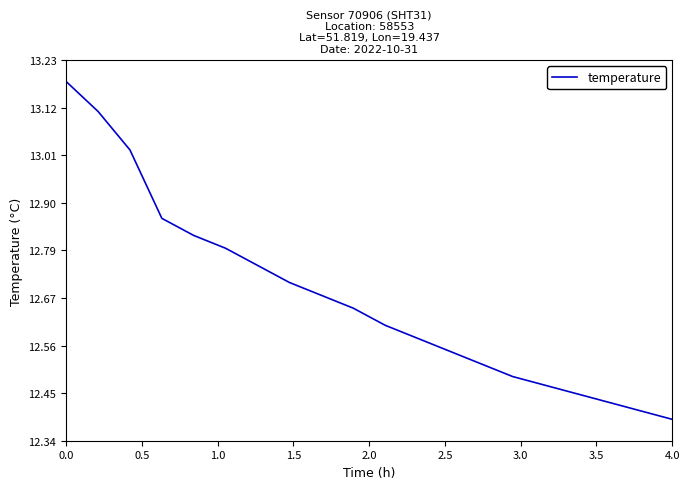

What is the difference between the maximum and minimum values?

0.8